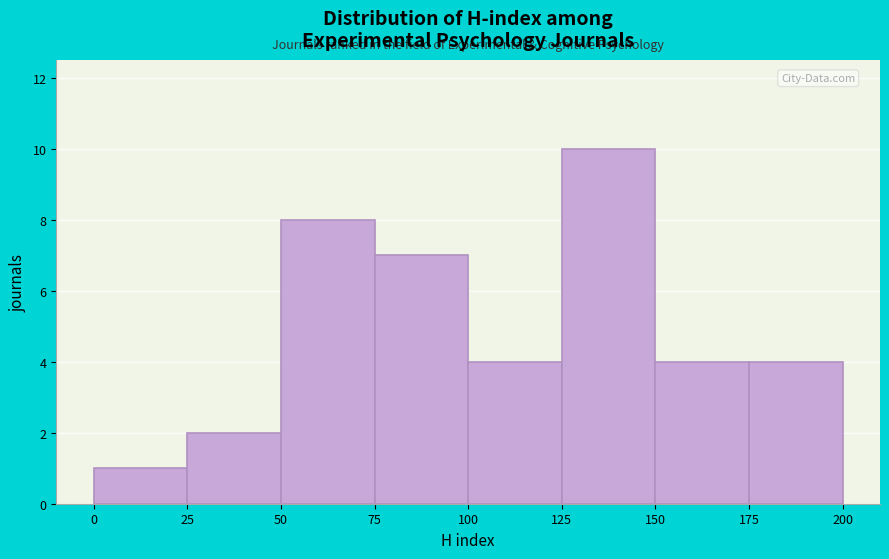

Reading left to right, list every bar in this chart as the range it spans on the x-axis followed by its height. The values are not printed on the chart, so give them approximately, as read against the axis.

0 to 25: 1
25 to 50: 2
50 to 75: 8
75 to 100: 7
100 to 125: 4
125 to 150: 10
150 to 175: 4
175 to 200: 4